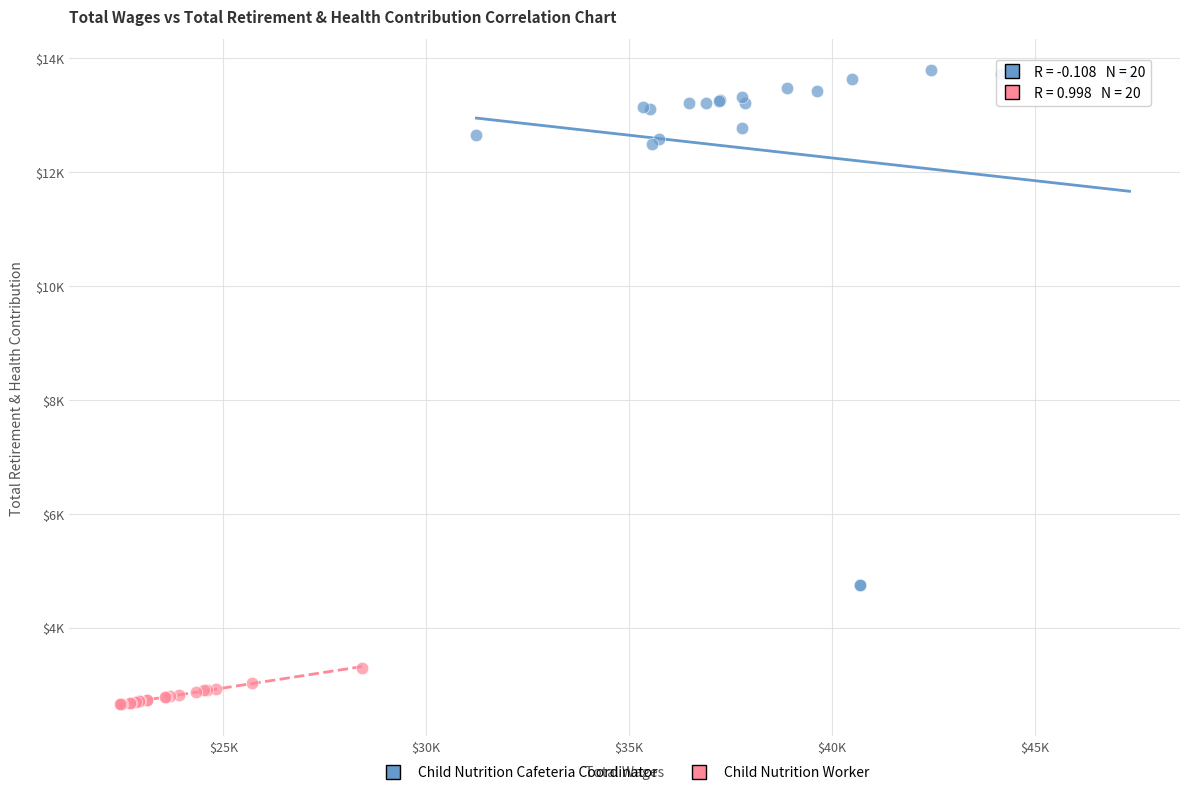

Which series reaches the minimum Y coordinate?

Child Nutrition Worker